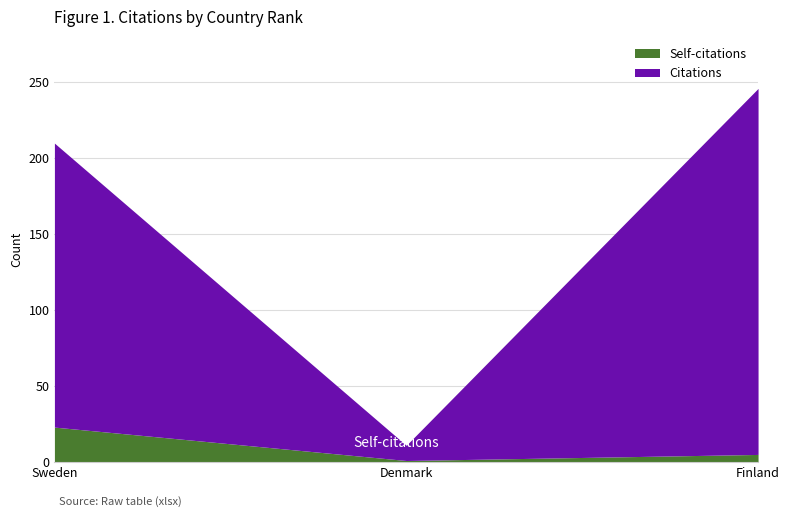

Reading left to right, list the values for the Self-citations series.

23	1	5